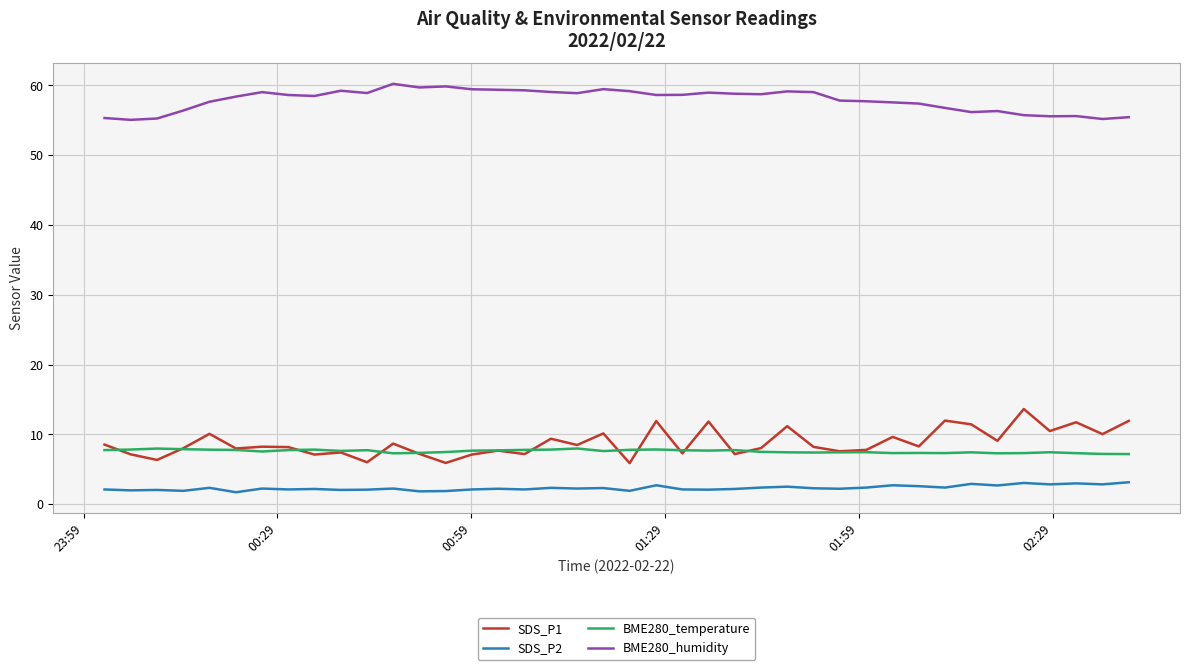

Which series has the largest total across all categories?

BME280_humidity